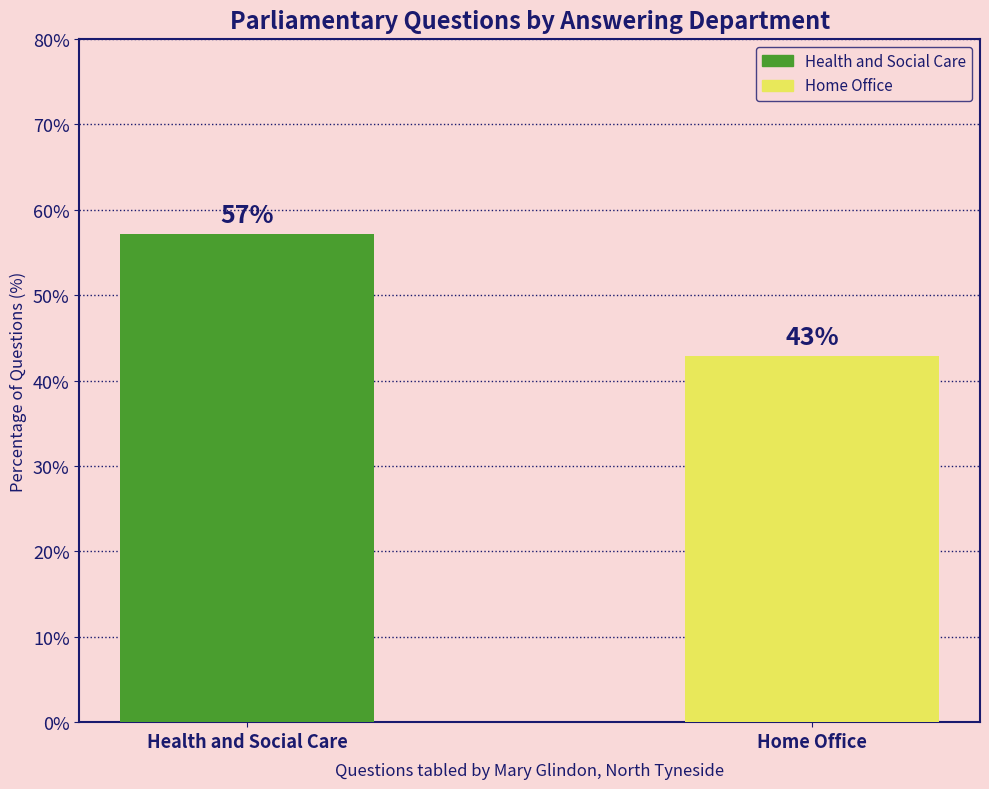

What is the lowest value of the Health and Social Care series?

57.1